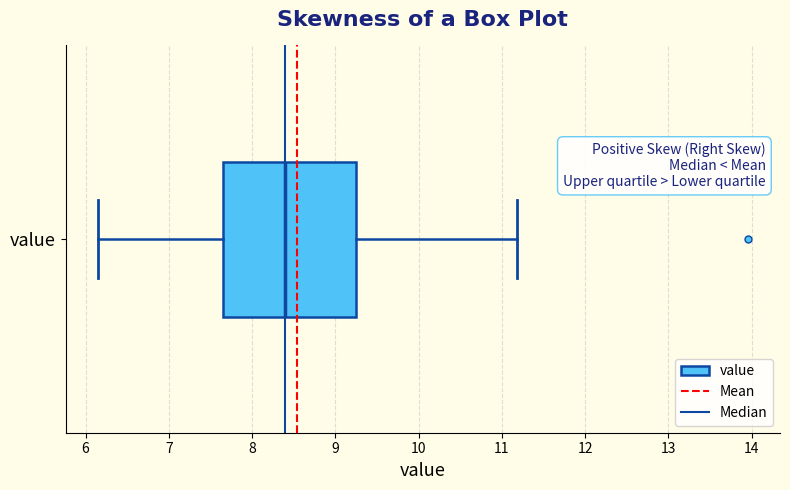

Read this box plot against the x-axis: the position of the median line, the range covered by the box, and the ends of both whiskers. The values are not printed on the chart, so give them approximately, as read against the axis.

median 8.4, box 7.7 to 9.3, whiskers 6.2 to 11.2